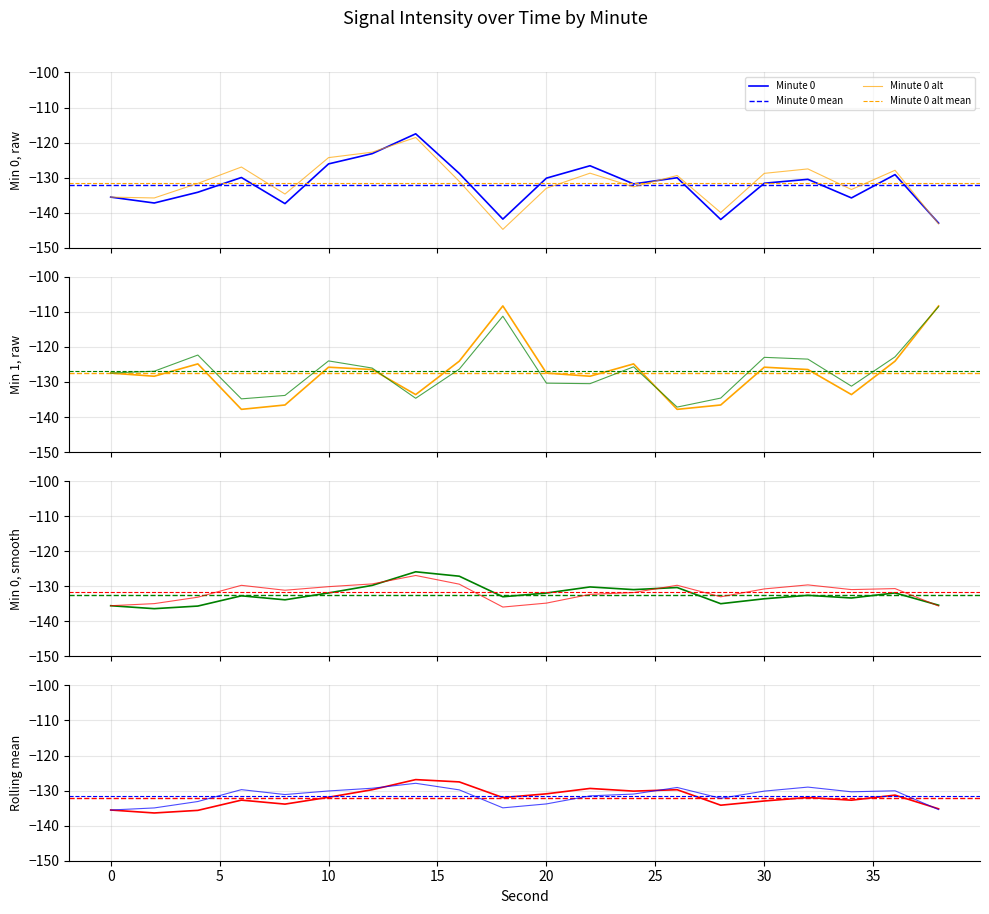

Which category has the highest value in the Minute 0 series?

14